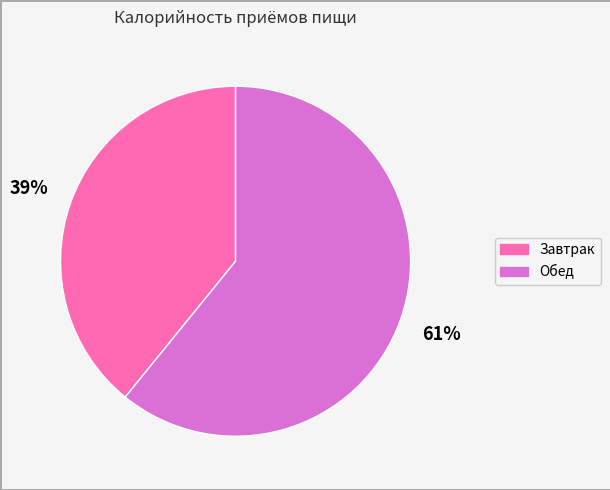

To the nearest percent, what portion does Завтрак represent?

39%